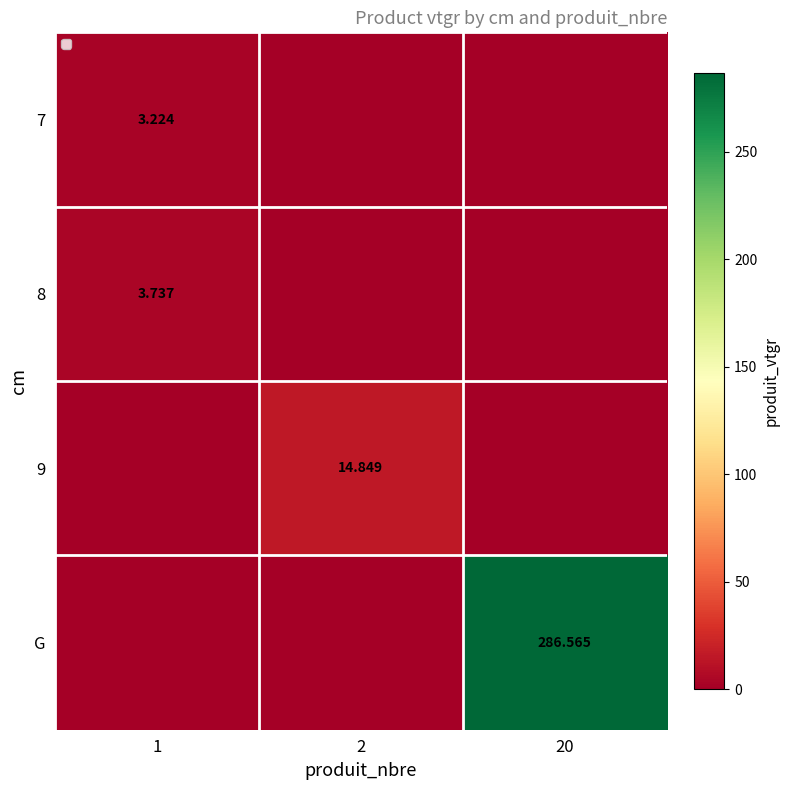

Is the value of 9 at 2 greater than the value of 7 at 1?

Yes